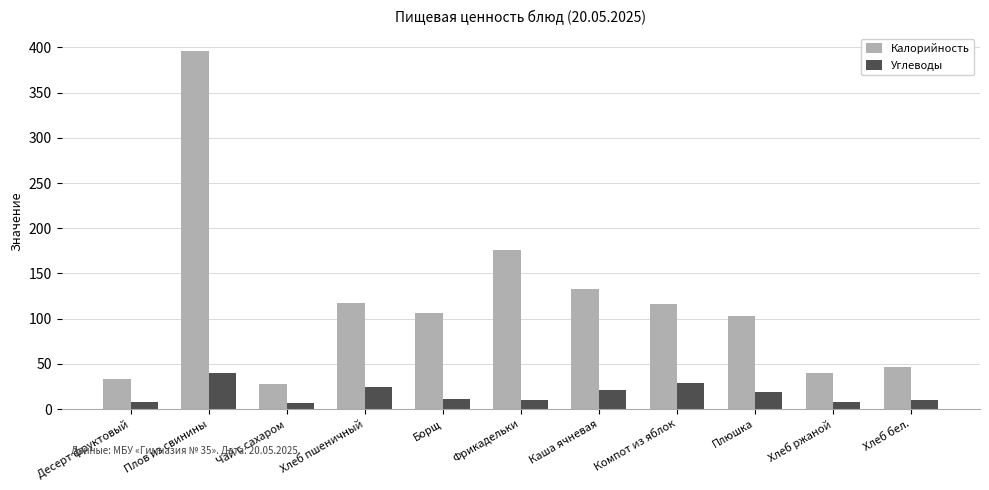

Which series has the widest spread of values?

Калорийность